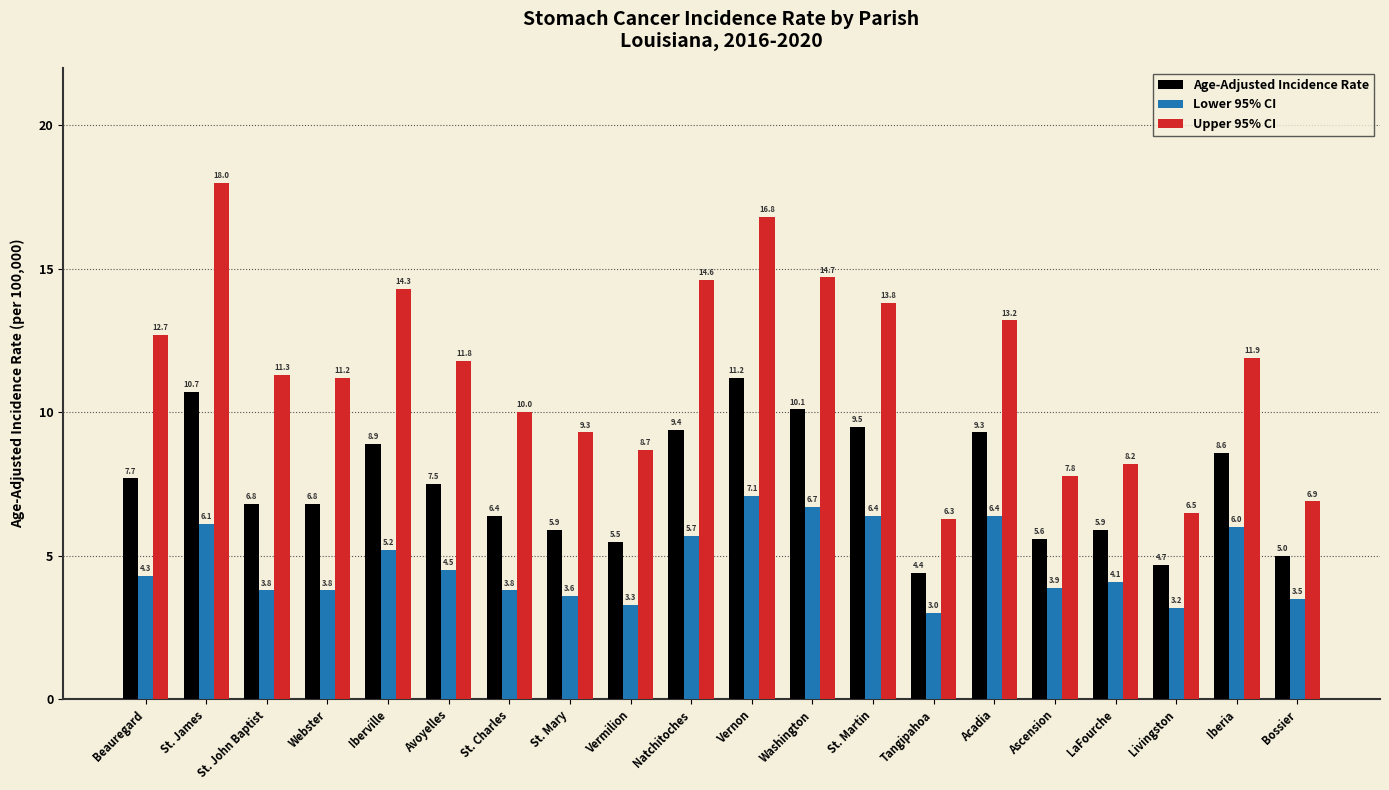

What is the difference between the Upper 95% CI values at St. James and Bossier?

11.1